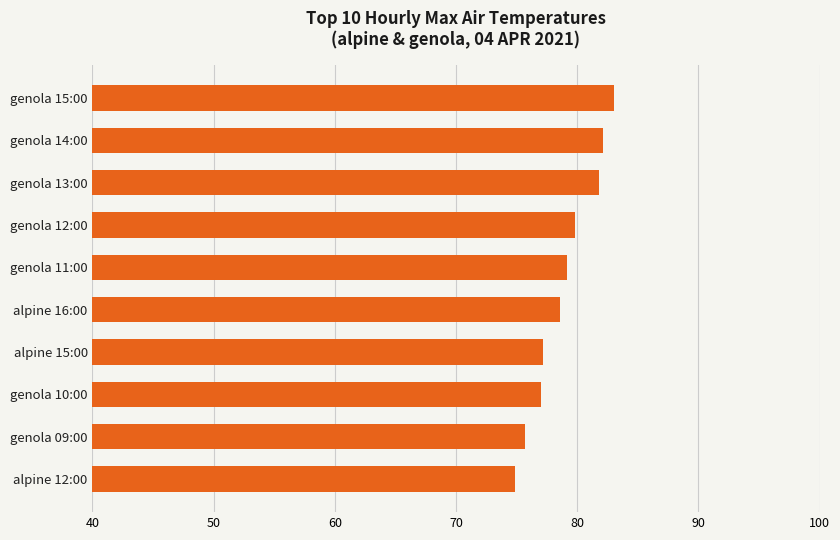

How many bars are there in total?

10